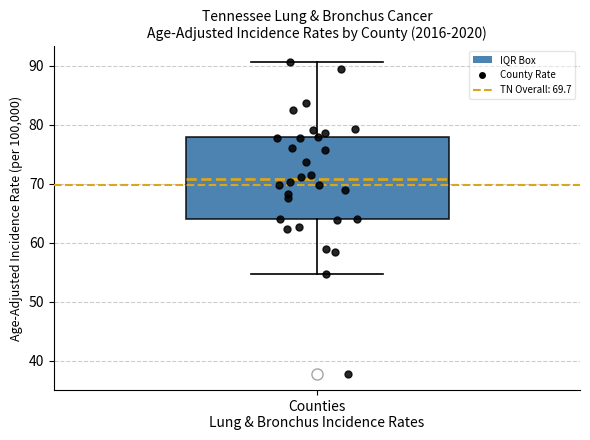

Read this box plot against the y-axis: the position of the median line, the range covered by the box, and the ends of both whiskers. The values are not printed on the chart, so give them approximately, as read against the axis.

median 71, box 64 to 78, whiskers 55 to 91